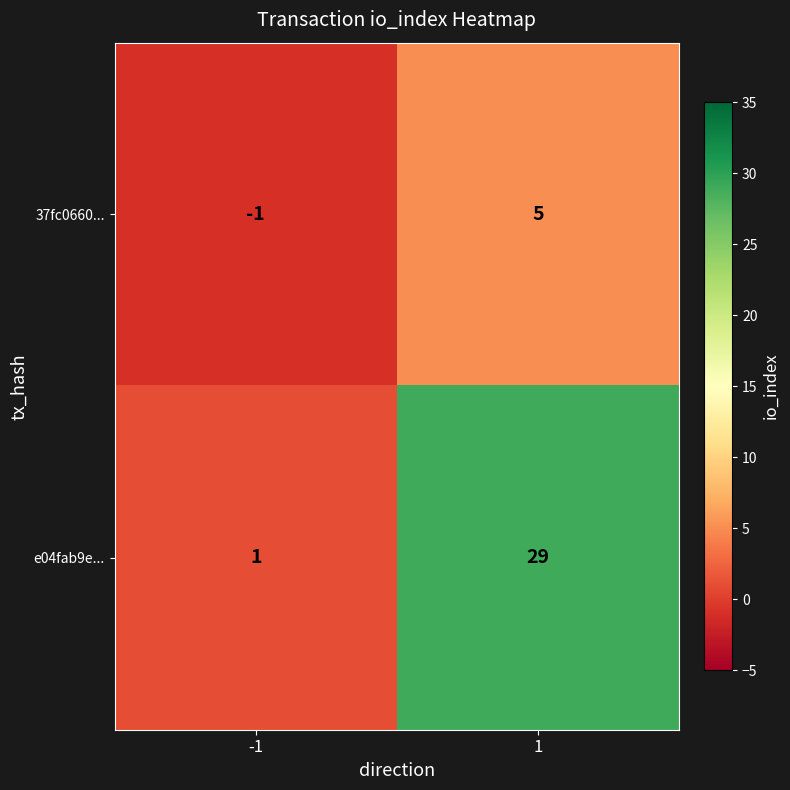

At which category is the sum across all series the highest?

1